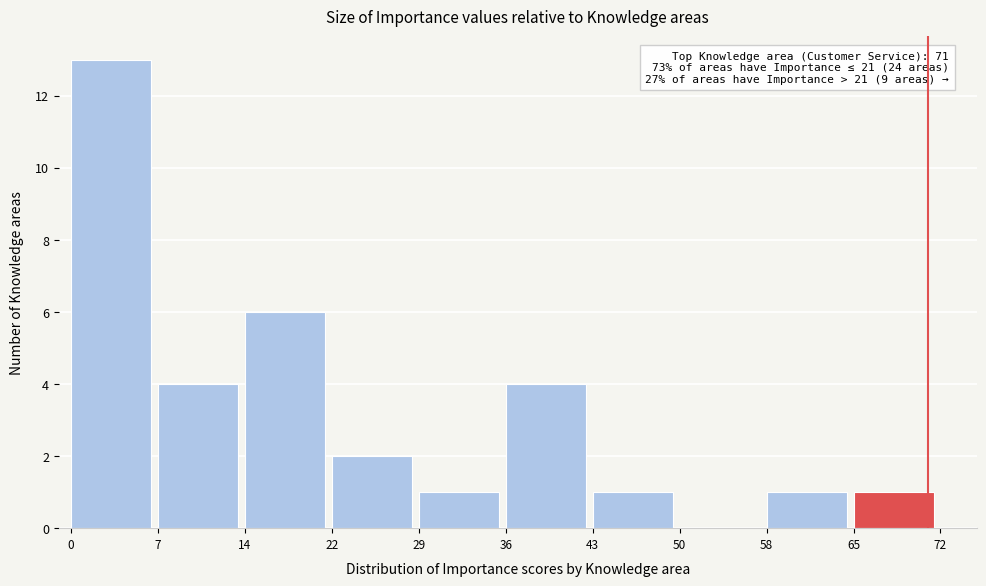

Which range on the x-axis has the tallest bar?

0 to 7